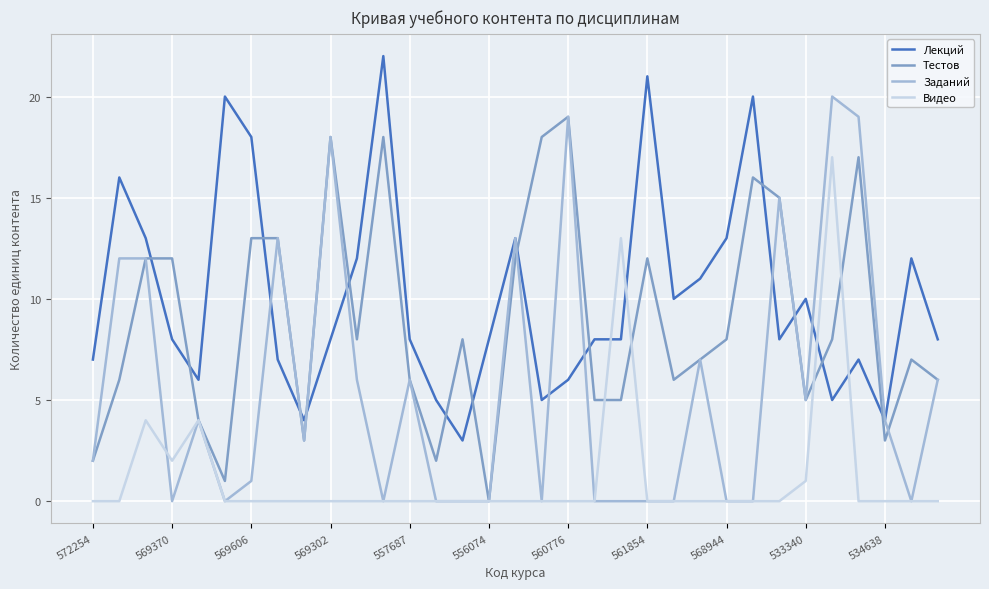

Which series has the largest range (max minus min)?

Заданий